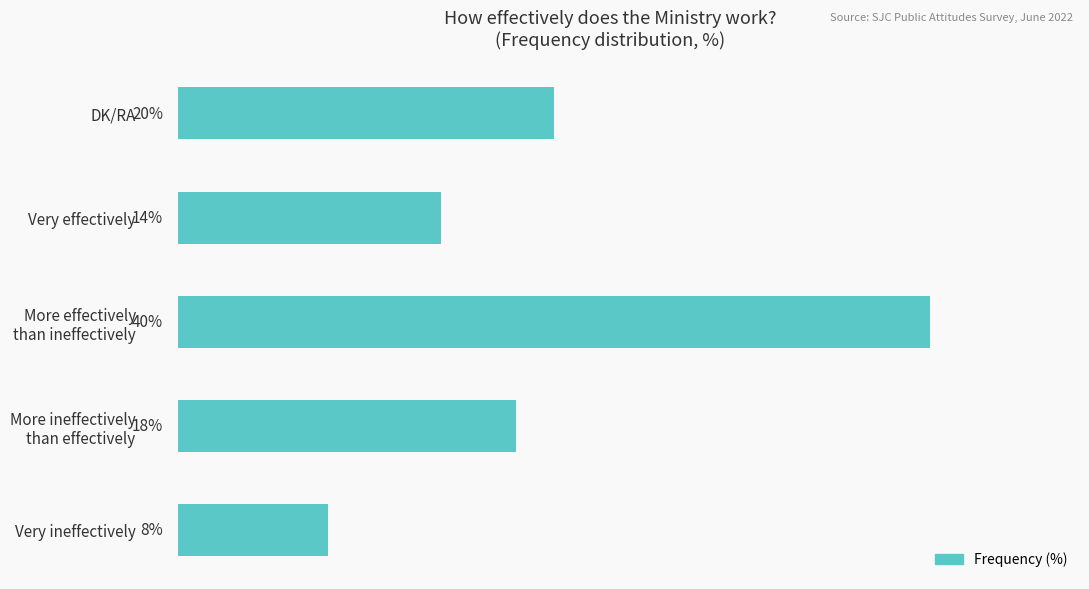

At which category does the chart reach its minimum across all series?

Very ineffectively